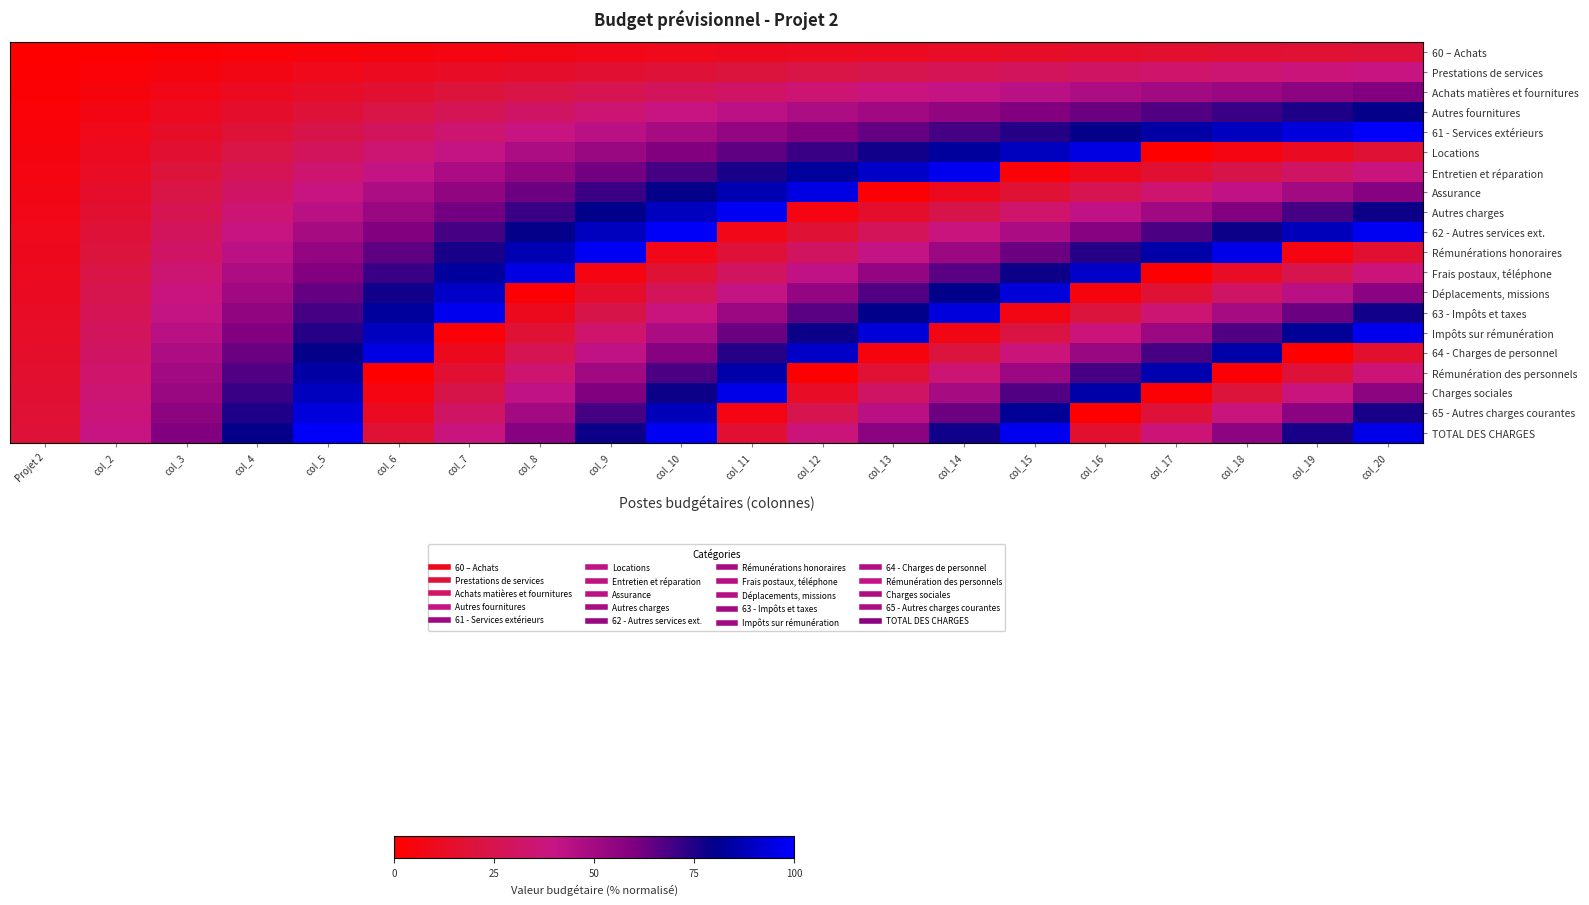

What is the total value across all series at col_6?

836